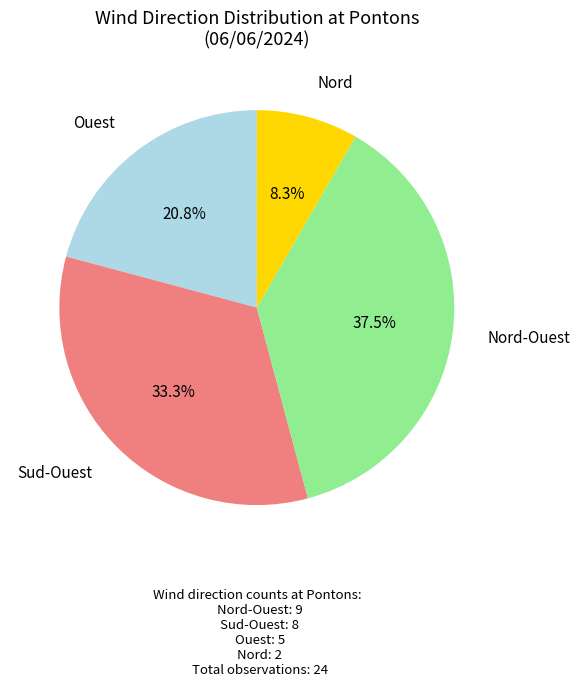

To the nearest percent, what is the average slice percentage?

25%